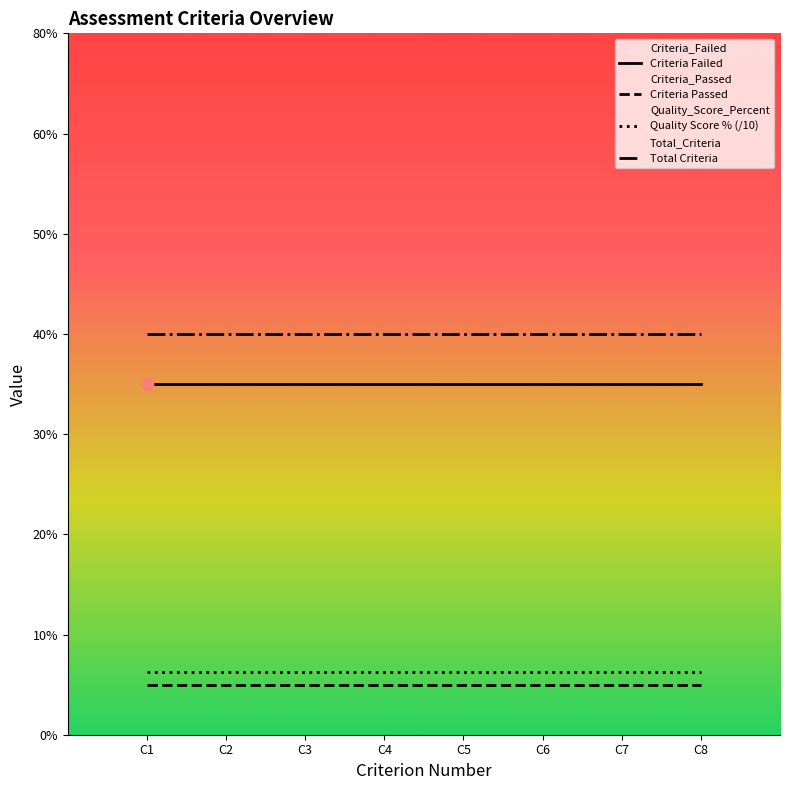

At how many categories does at least one series exceed 6?

8